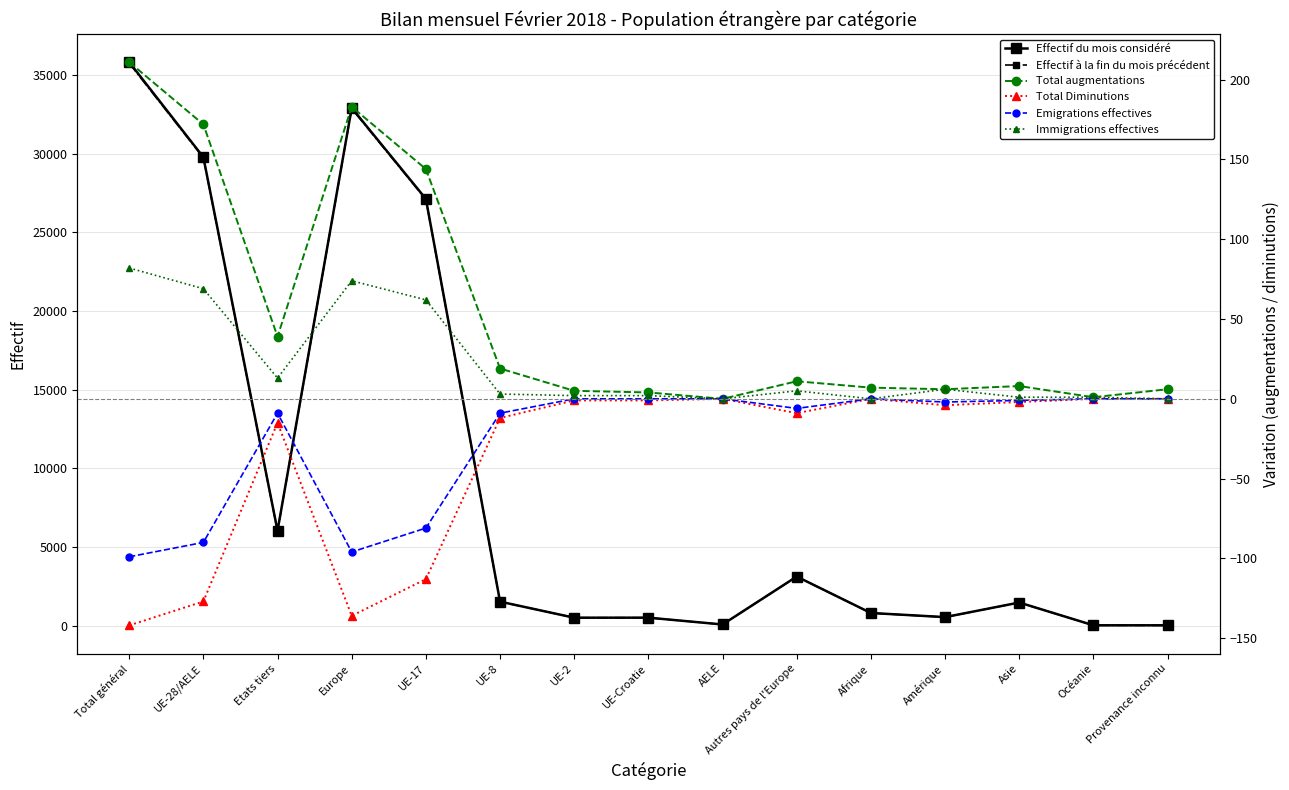

At how many categories does at least one series exceed 21162?

4